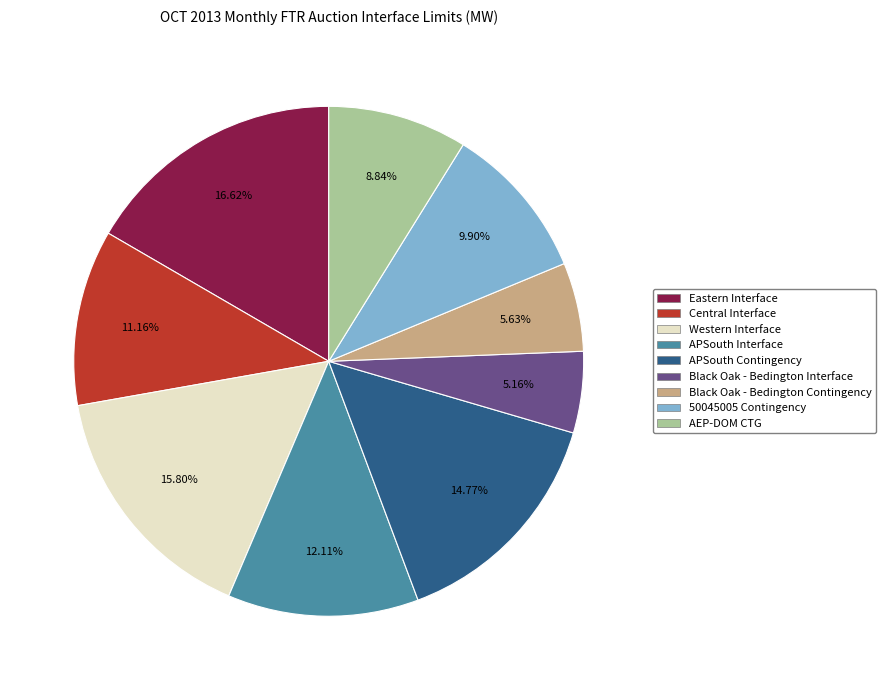

To the nearest percent, what is the difference between the largest and smallest slice percentages?

11%